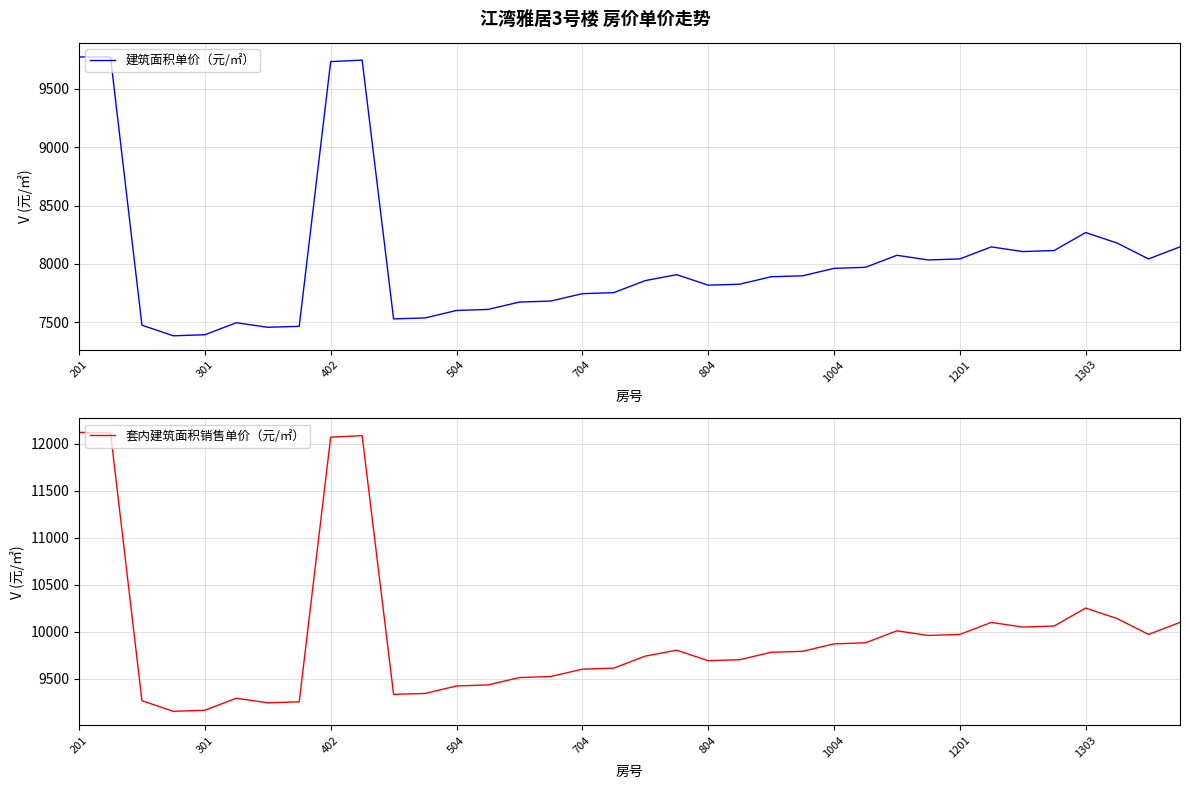

What is the sum of all 套内建筑面积销售单价（元/㎡） values?

358493.4